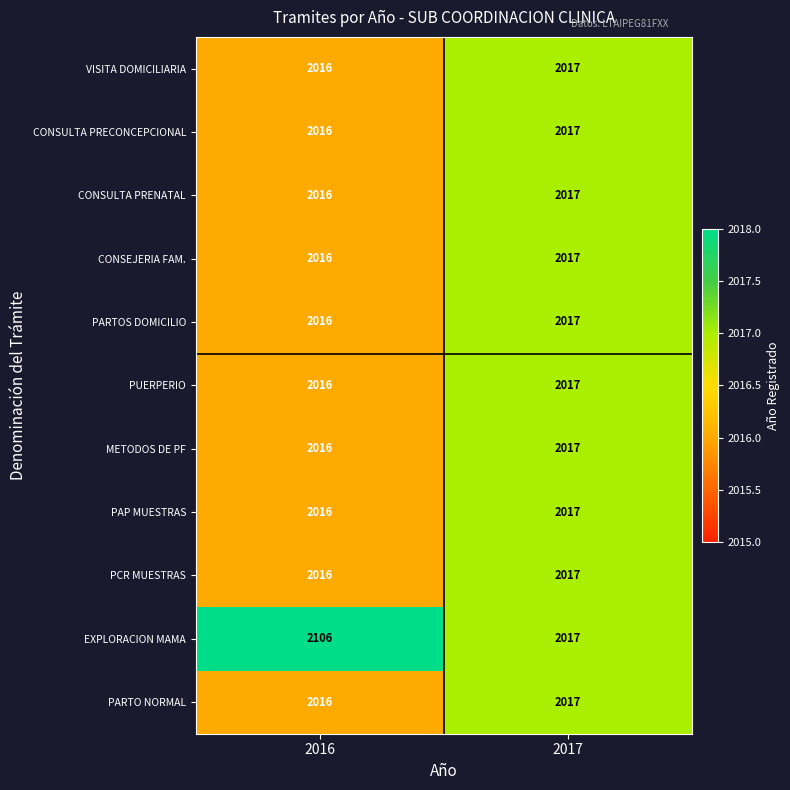

Rank the categories by EXPLORACION MAMA value from highest to lowest.

2016, 2017